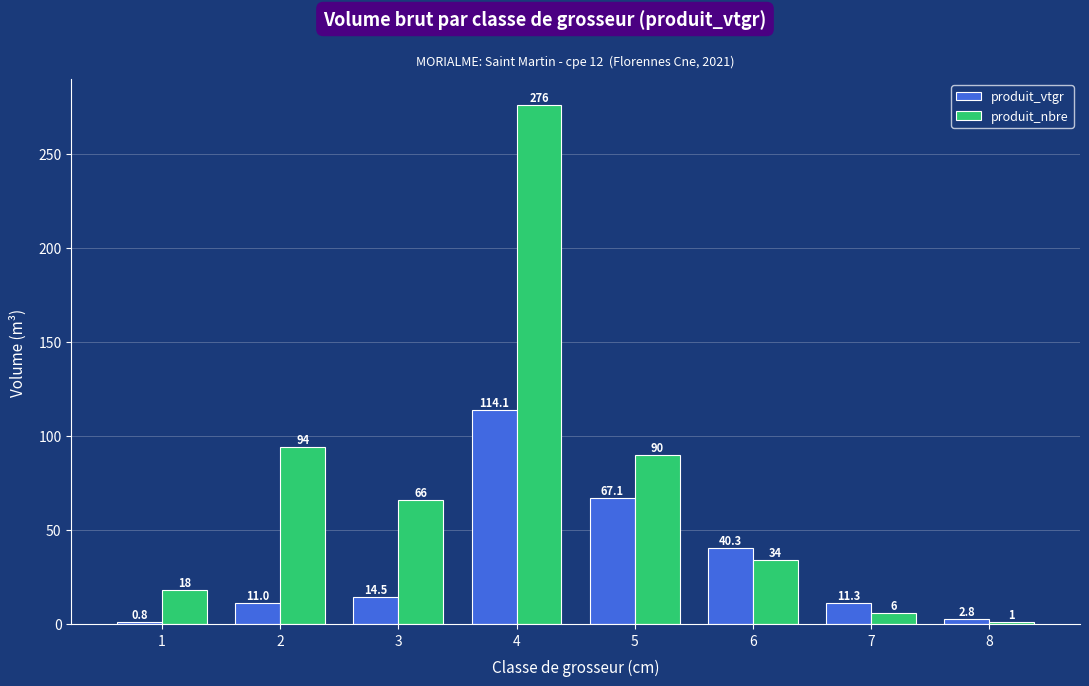

What is the highest value of the produit_vtgr series?

114.1